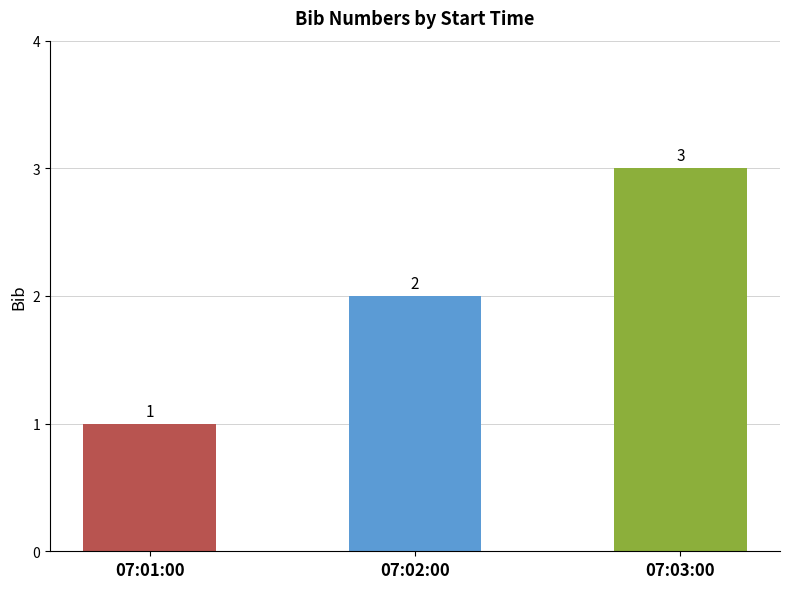

Which category has the highest value across all series?

07:03:00